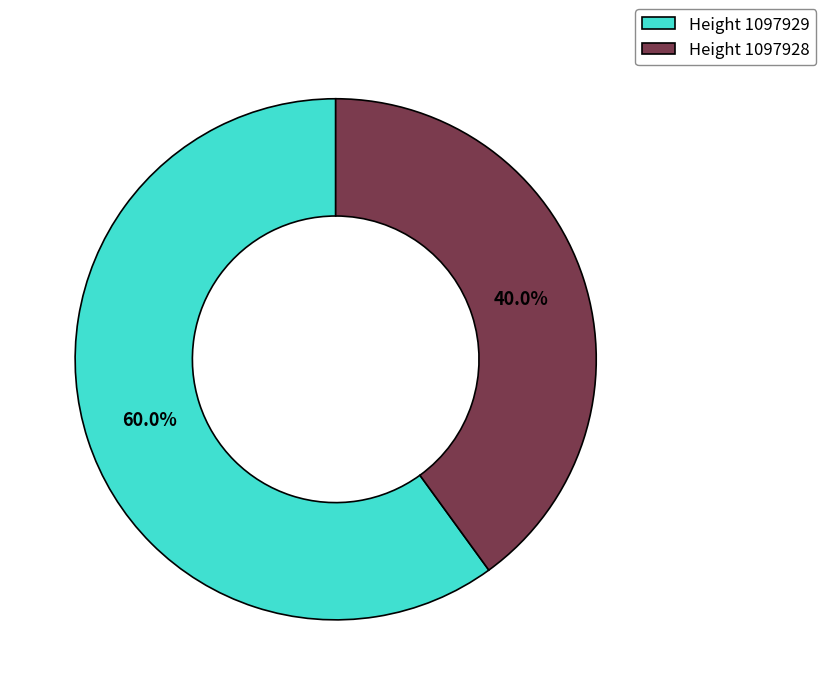

Which slice is the smallest?

Height 1097928